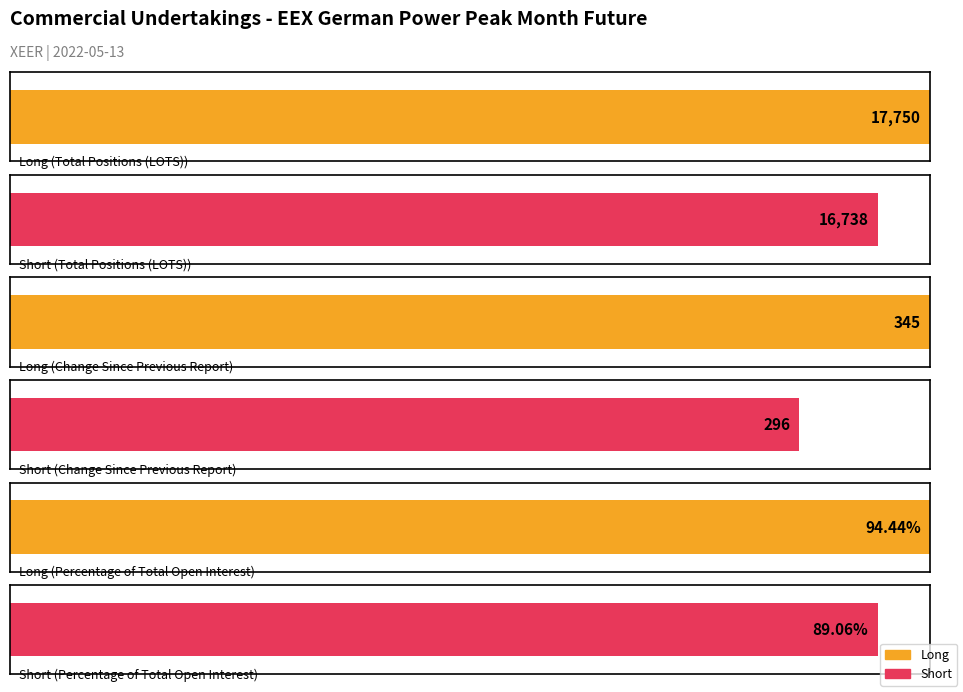

At which label does Short reach its peak?

Total Positions (LOTS)